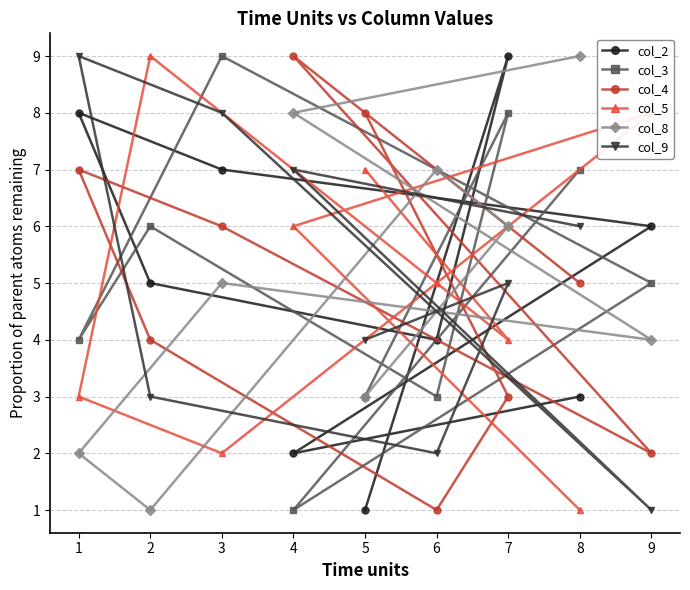

What are all the series names shown in the legend?

col_2, col_3, col_4, col_5, col_8, col_9